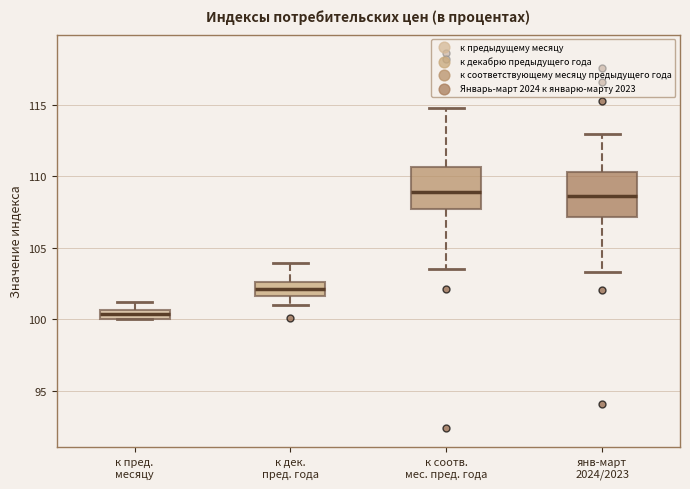

Where is the lower edge of the box for к пред. месяцу on the y-axis? The values are not printed on the chart, so give them approximately, as read against the axis.

100.0